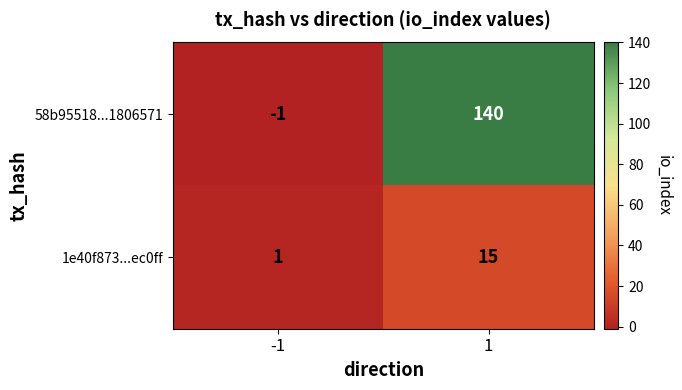

Reading right to left, extract all data points from this chart.

58b95518...1806571: 1=140	-1=-1
1e40f873...ec0ff: 1=15	-1=1